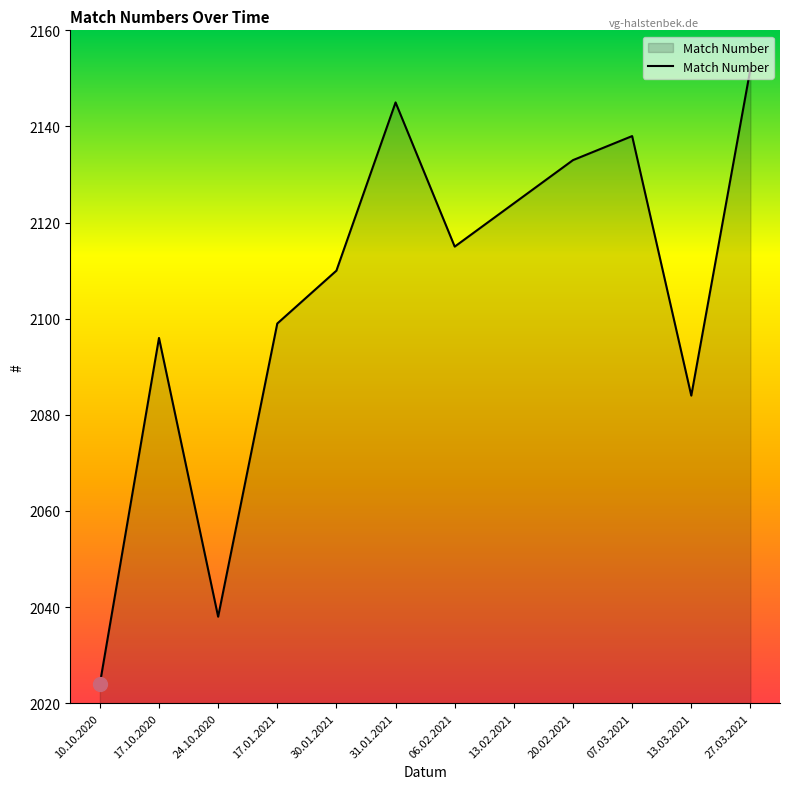

List the labels in order of value, largest first.

27.03.2021, 31.01.2021, 07.03.2021, 20.02.2021, 13.02.2021, 06.02.2021, 30.01.2021, 17.01.2021, 17.10.2020, 13.03.2021, 24.10.2020, 10.10.2020